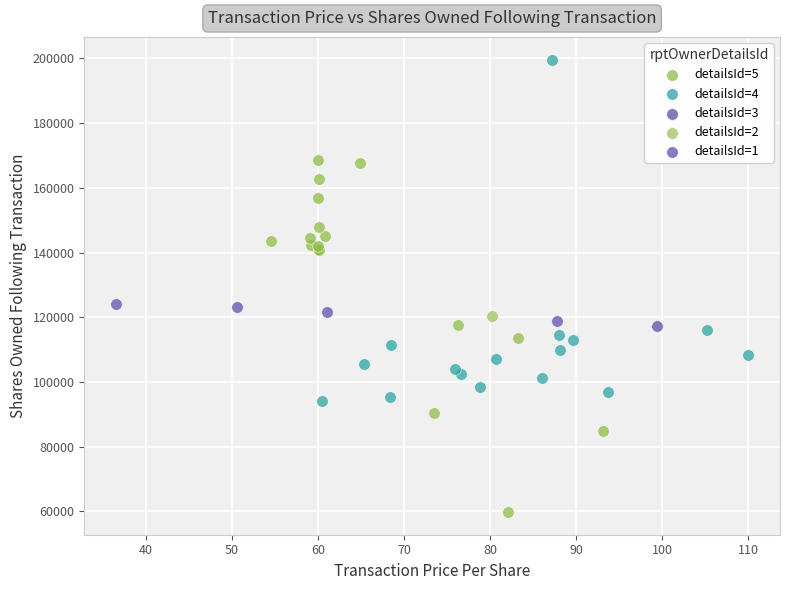

What are all the series names shown in the legend?

detailsId=5, detailsId=4, detailsId=3, detailsId=2, detailsId=1